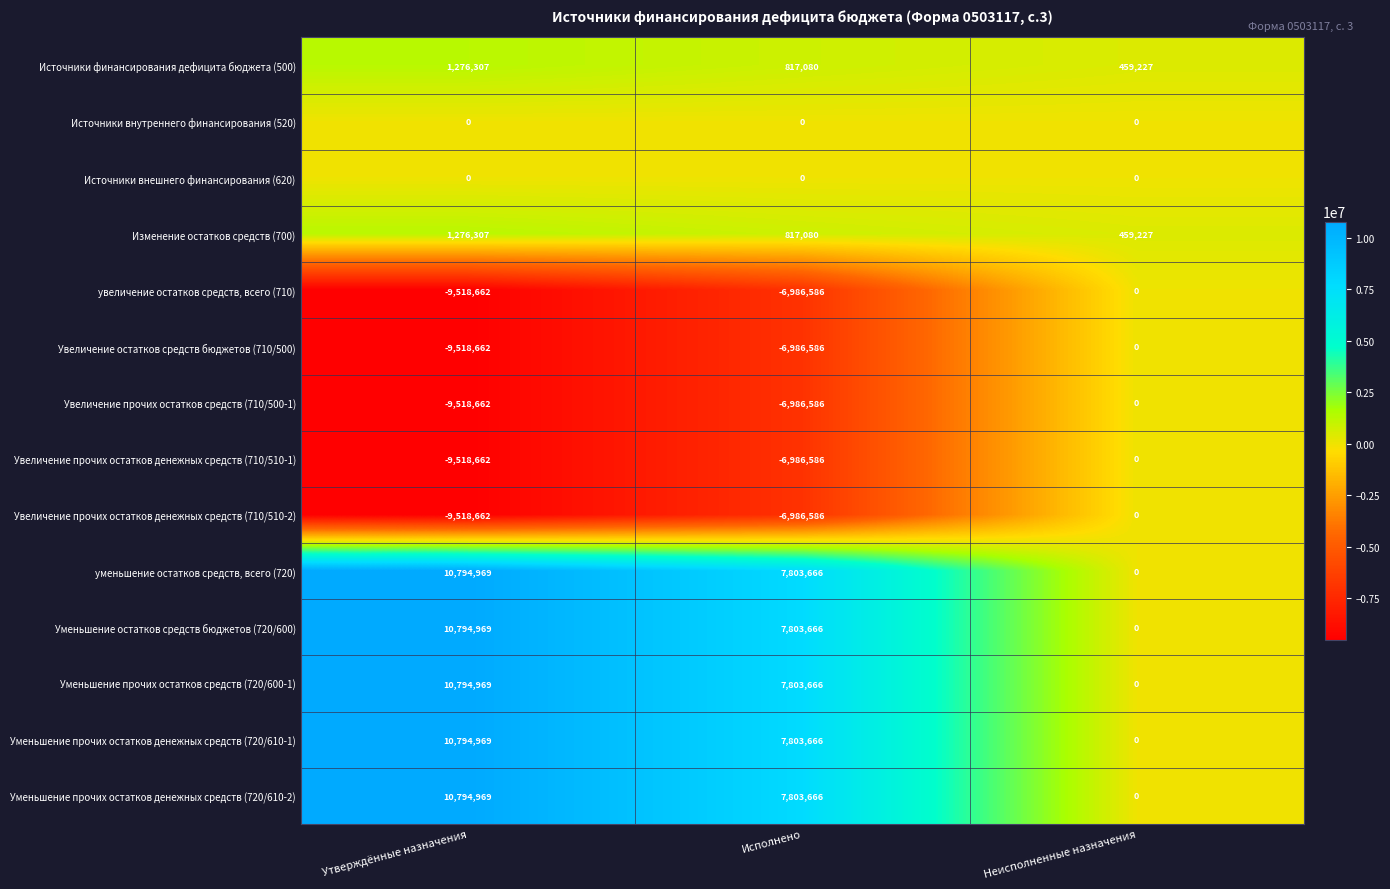

What is the sum of all Уменьшение остатков средств бюджетов (720/600) values?

18598635